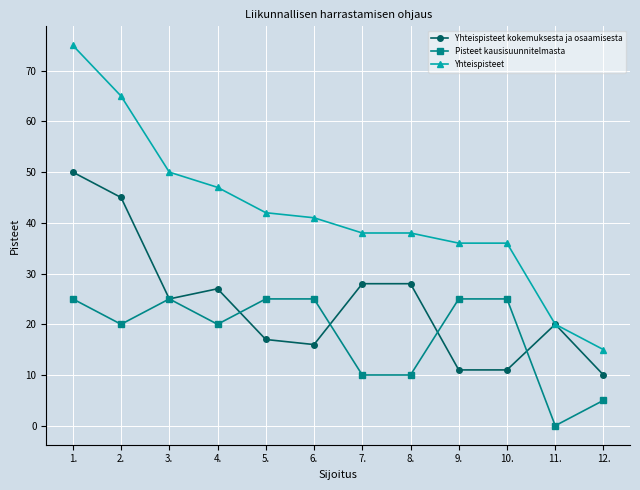

At which category is the sum across all series the highest?

1.